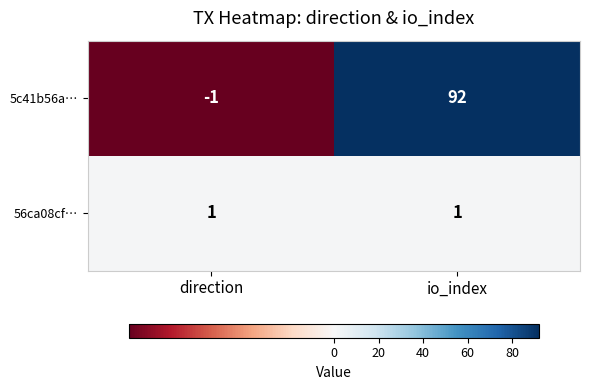

How many categories are shown in the chart?

2